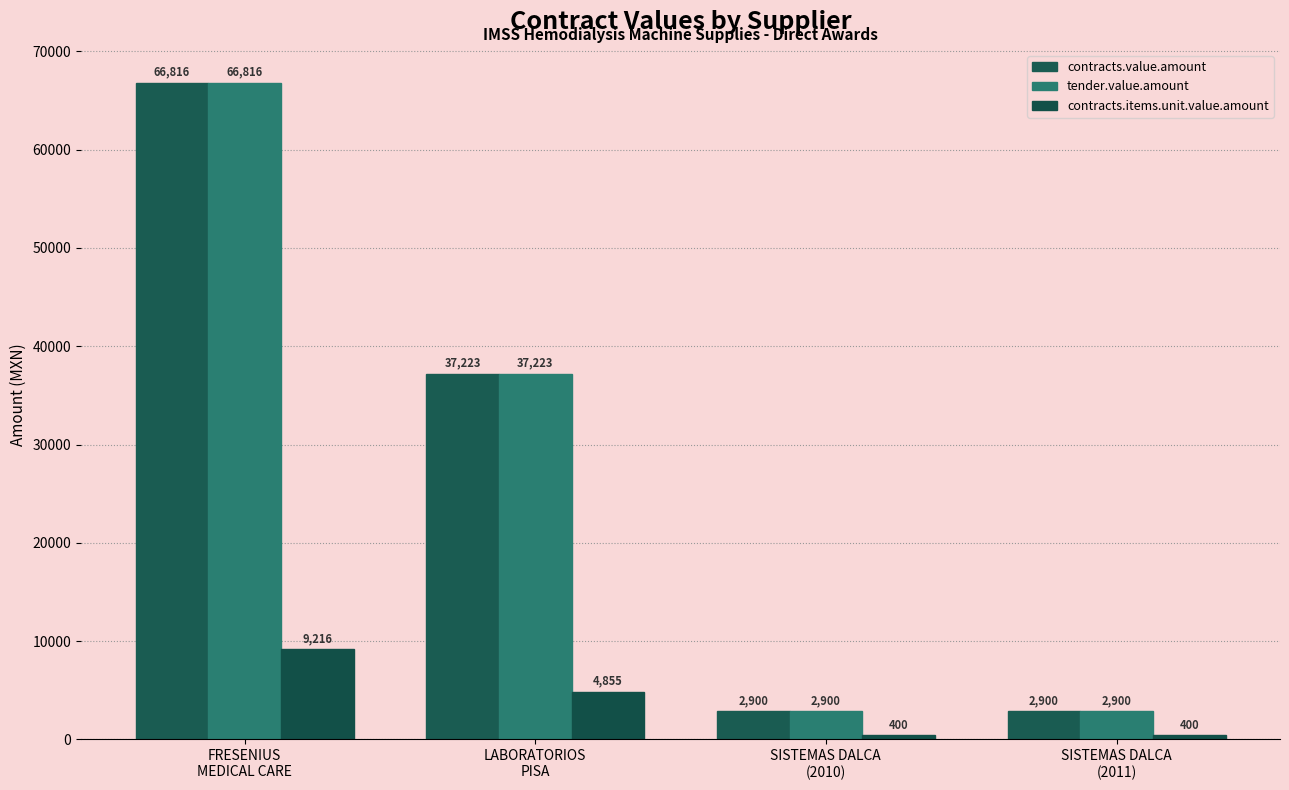

Which series has the largest total across all categories?

contracts.value.amount